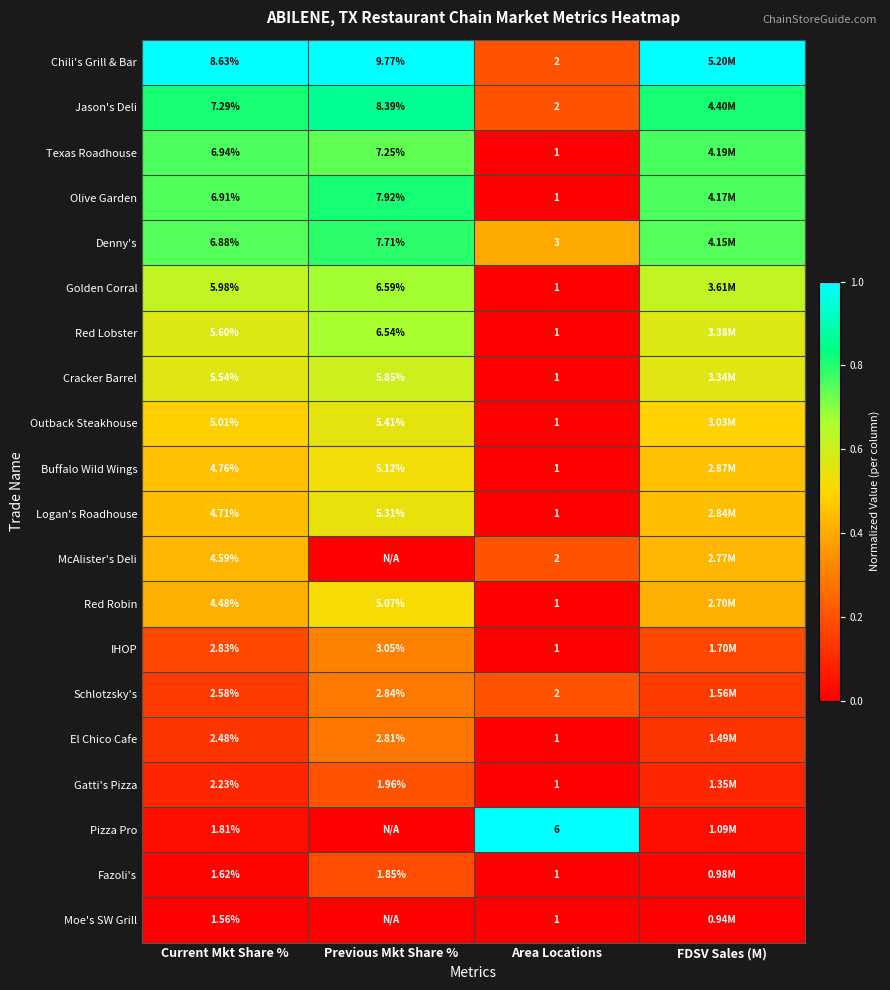

Between Current Mkt Share % and Area Locations, which series saw the biggest shift?

Chili's Grill & Bar